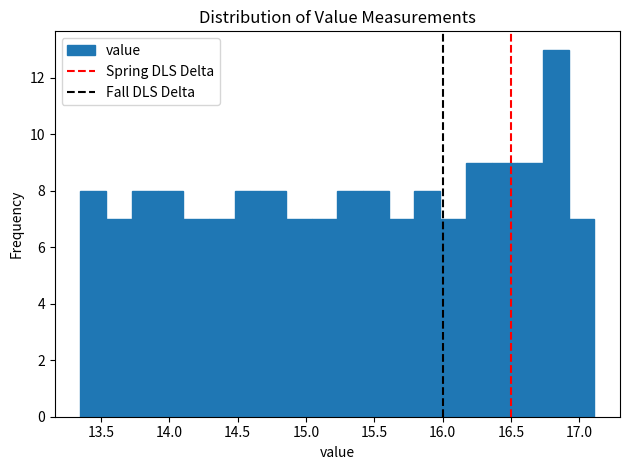

Read against the x-axis, roughly where is the centre of the tallest bar?

16.85